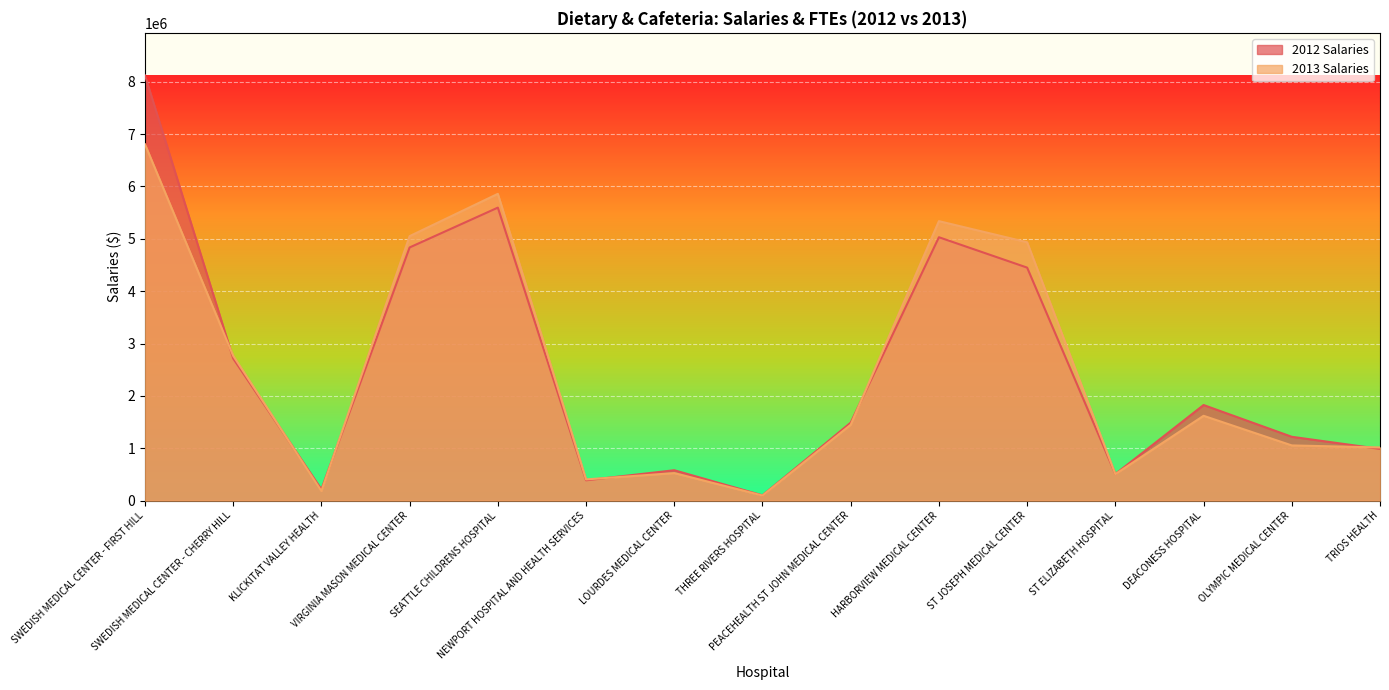

Rank the series by their maximum value, from highest to lowest.

2012 Salaries, 2013 Salaries